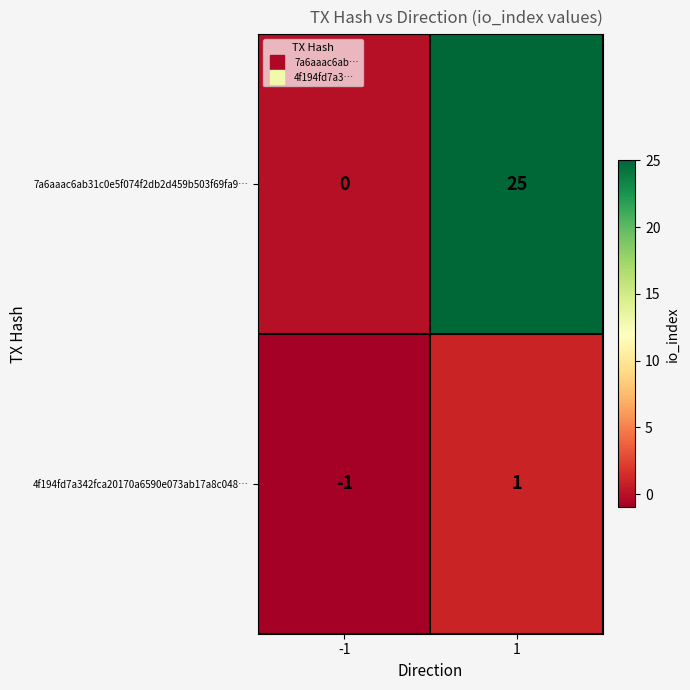

What is the maximum value shown in the chart?

25